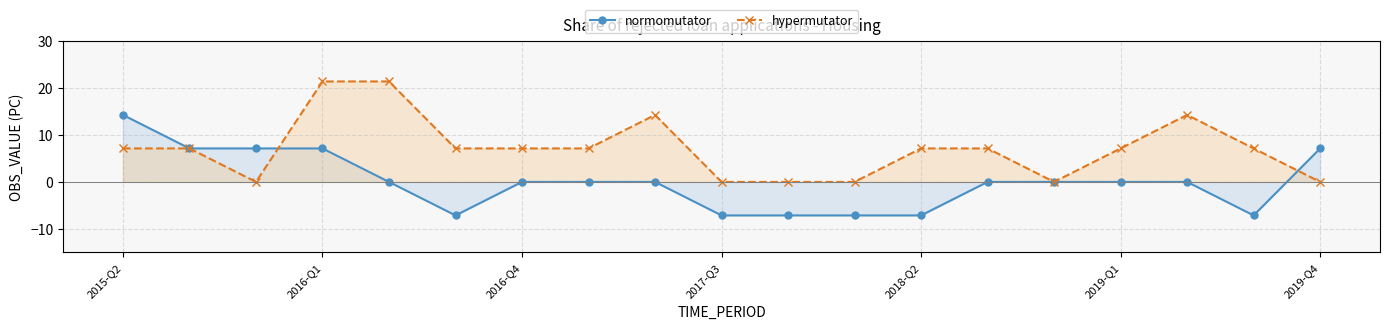

Between 2017-Q3 and 2018-Q4, which is larger?

2018-Q4